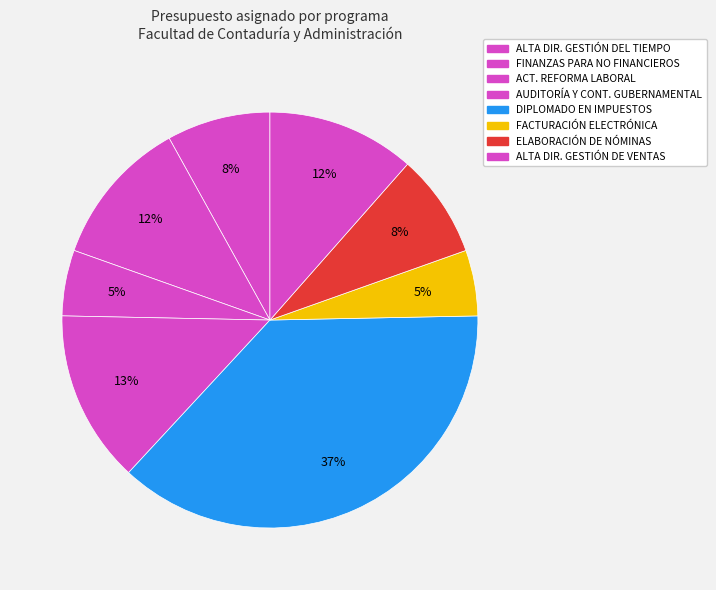

Count the number of slices in the pie.

8